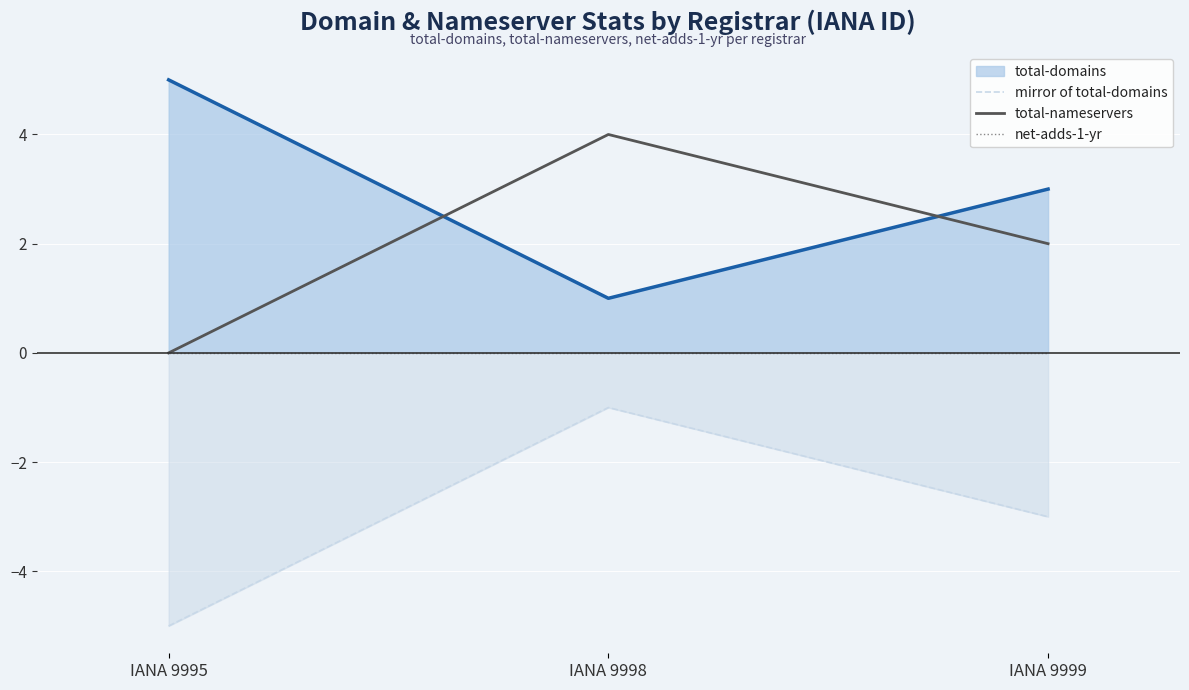

Rank the categories by mirror of total-domains value from lowest to highest.

IANA 9995, IANA 9999, IANA 9998